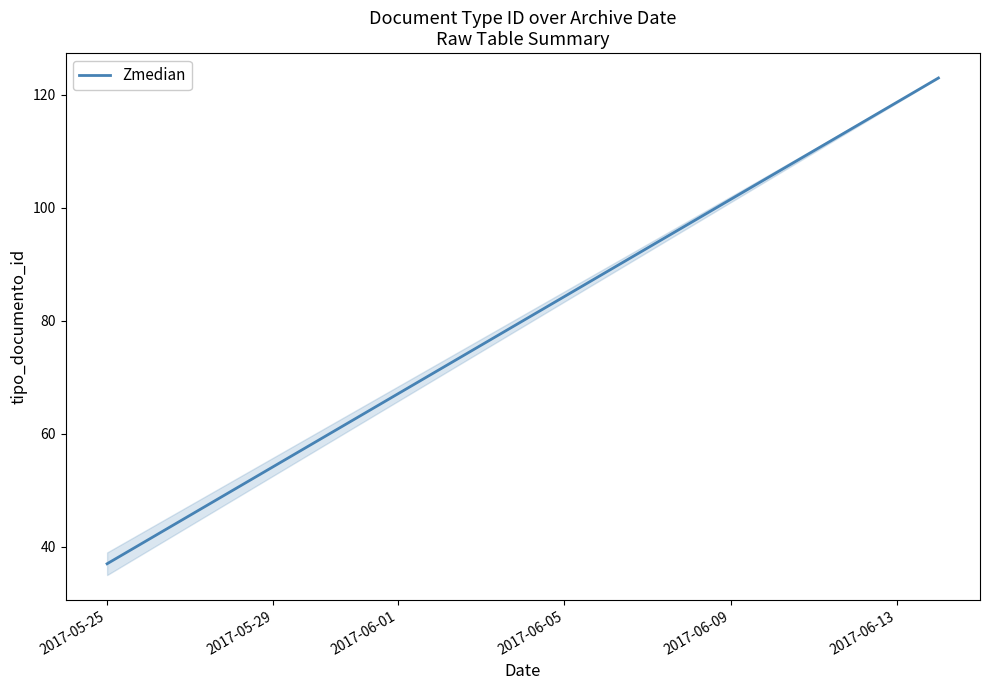

Which has a higher value, 2017-05-25 or 2017-05-29?

2017-05-29